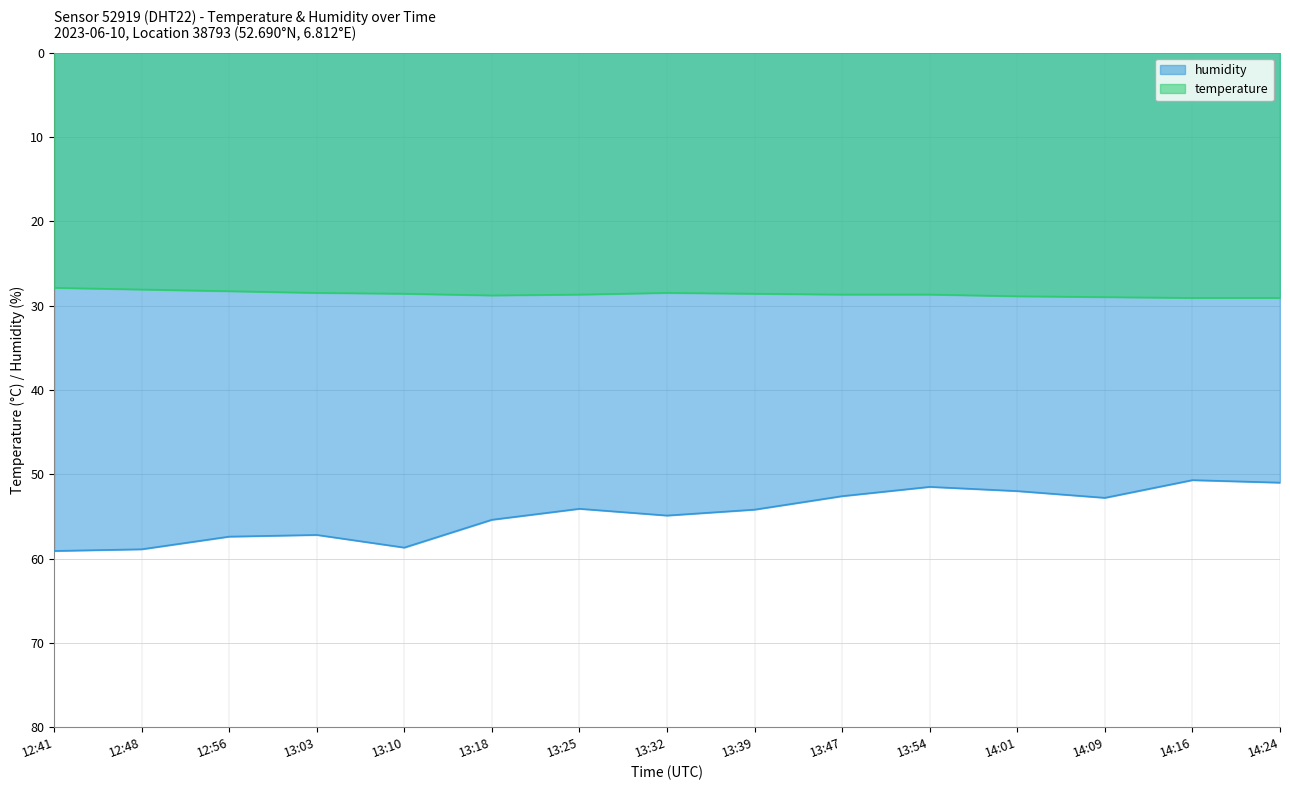

Reading left to right, transcribe all the data shown in this chart.

temperature: 12:41=27.9	12:48=28.1	12:56=28.3	13:03=28.5	13:10=28.6	13:18=28.8	13:25=28.7	13:32=28.5	13:39=28.6	13:47=28.7	13:54=28.7	14:01=28.9	14:09=29.0	14:16=29.1	14:24=29.1
humidity: 12:41=59.1	12:48=58.9	12:56=57.4	13:03=57.2	13:10=58.7	13:18=55.4	13:25=54.1	13:32=54.9	13:39=54.2	13:47=52.6	13:54=51.5	14:01=52.0	14:09=52.8	14:16=50.7	14:24=51.0